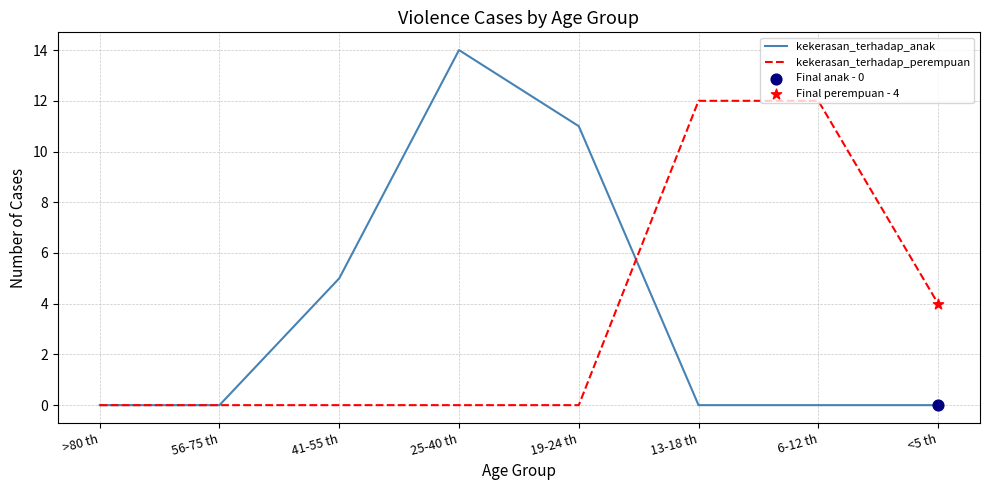

Which series changed the most between 56-75 th and 6-12 th?

kekerasan_terhadap_perempuan